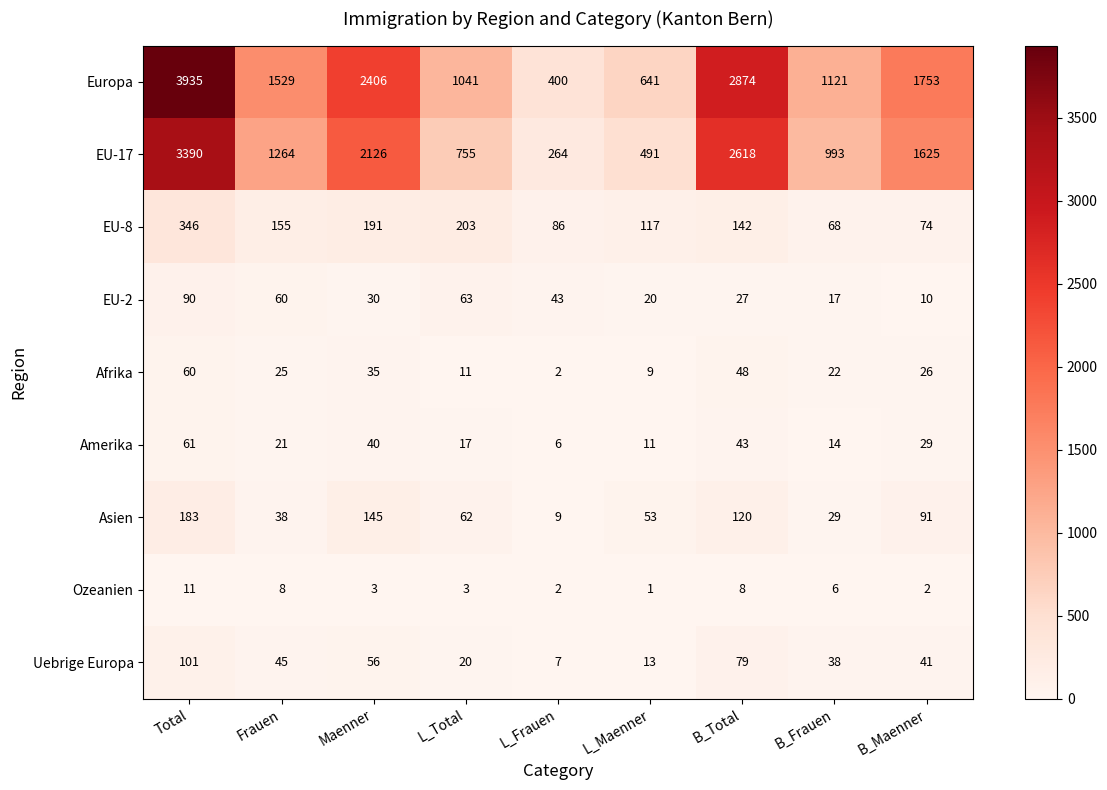

What is the approximate value of Uebrige Europa at B_Maenner, to the nearest 10?

40